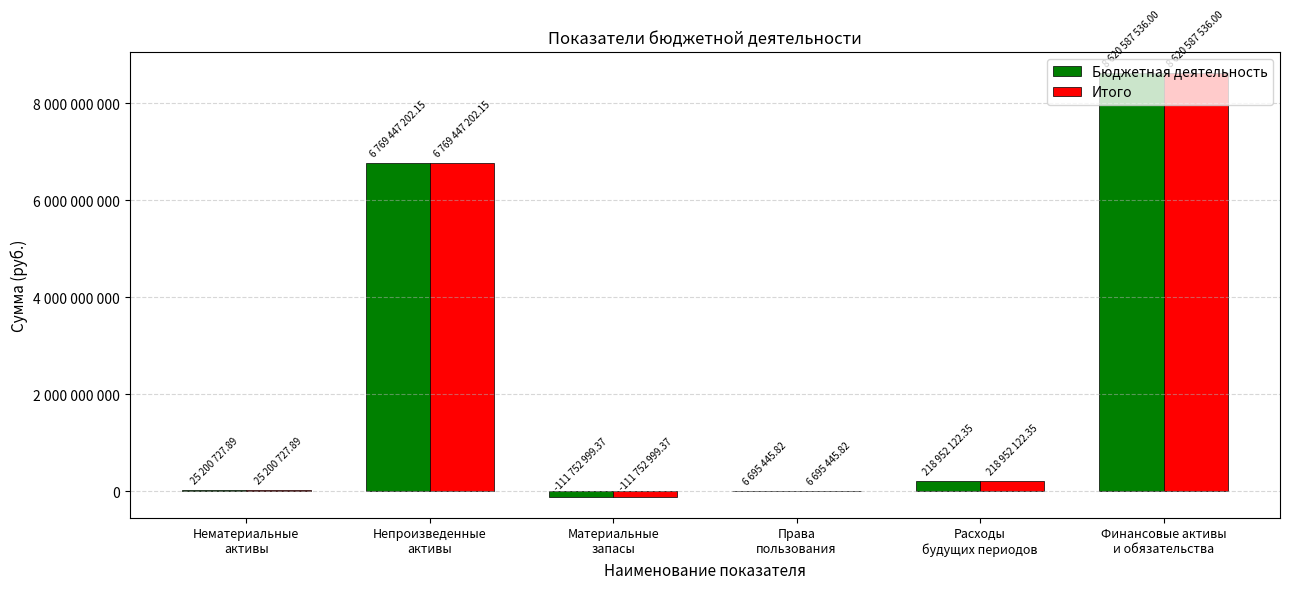

What are all the series names shown in the legend?

Бюджетная деятельность, Итого